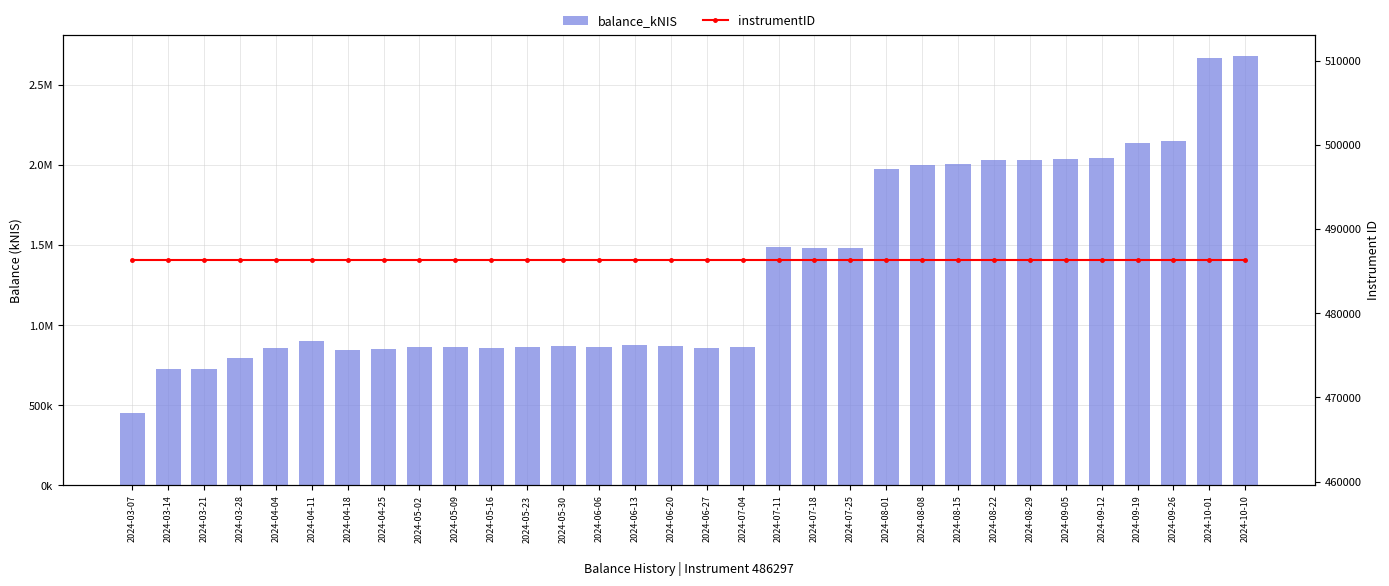

Is it true that balance_kNIS equals 478365.4 at 2024-03-28?

False